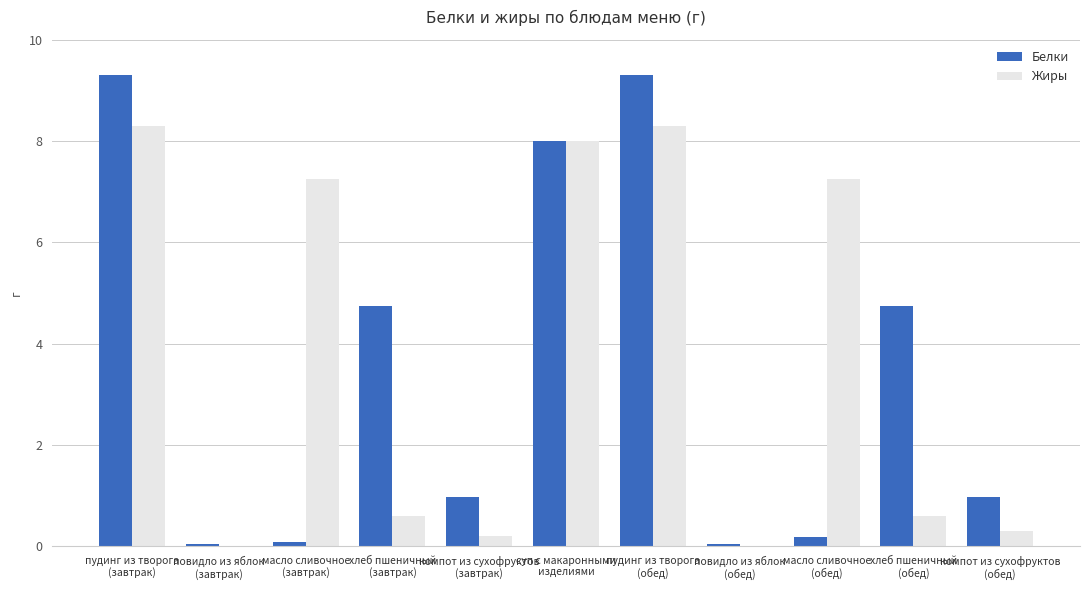

Which series changed the most between повидло из яблок
(завтрак) and компот из сухофруктов
(завтрак)?

Белки